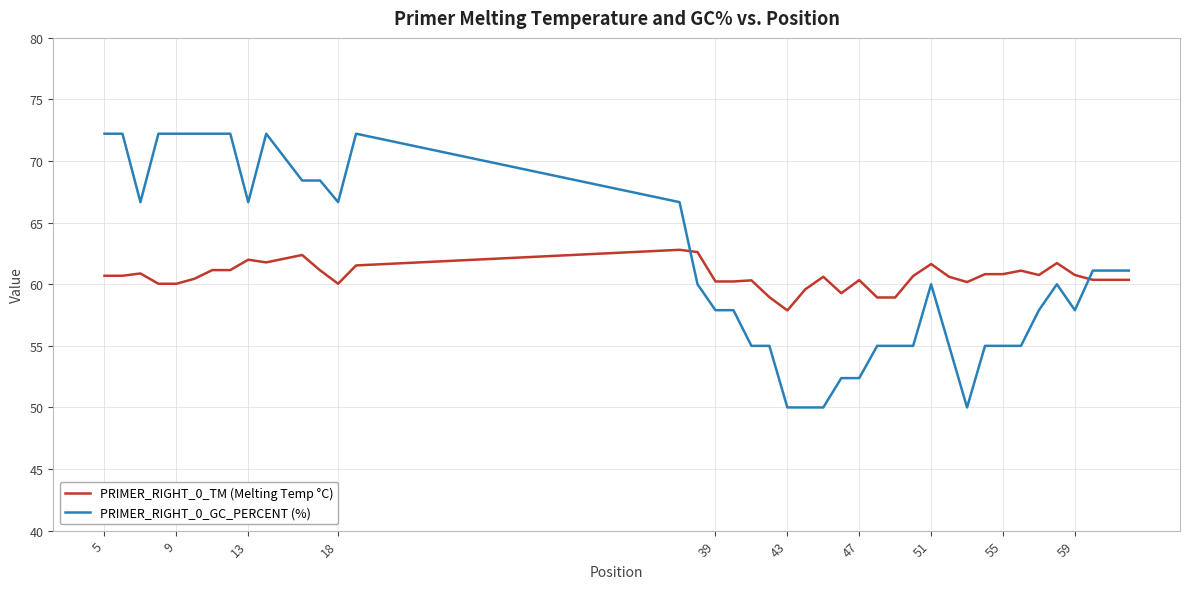

Does the chart display data point markers on the line(s)?

No